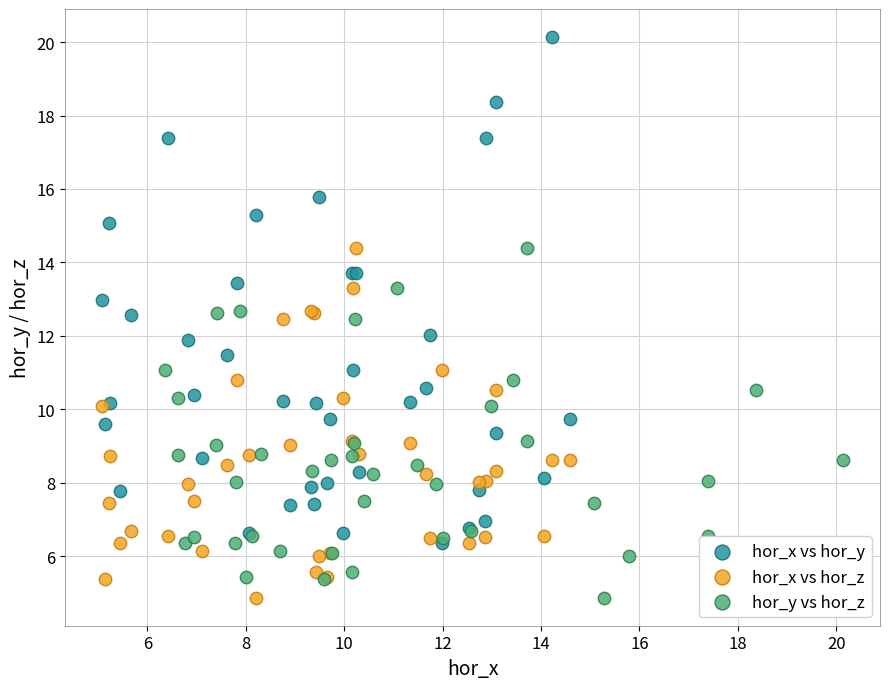

Which series has the widest spread of Y values?

hor_x vs hor_y